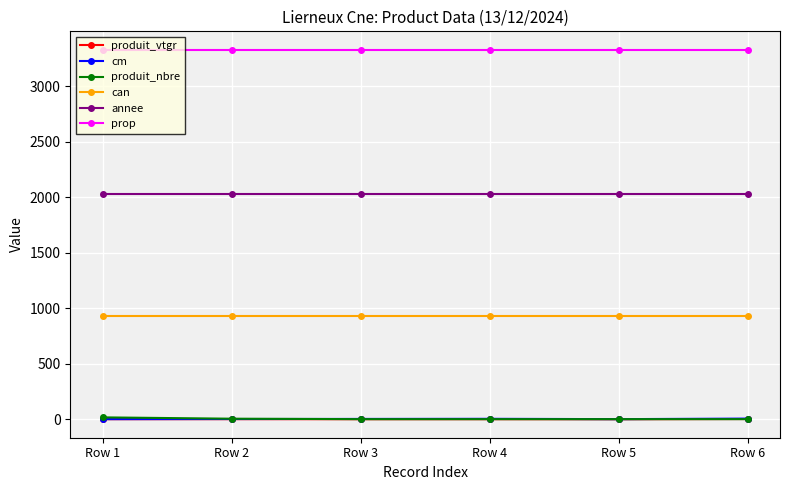

What are all the series names shown in the legend?

produit_vtgr, cm, produit_nbre, can, annee, prop